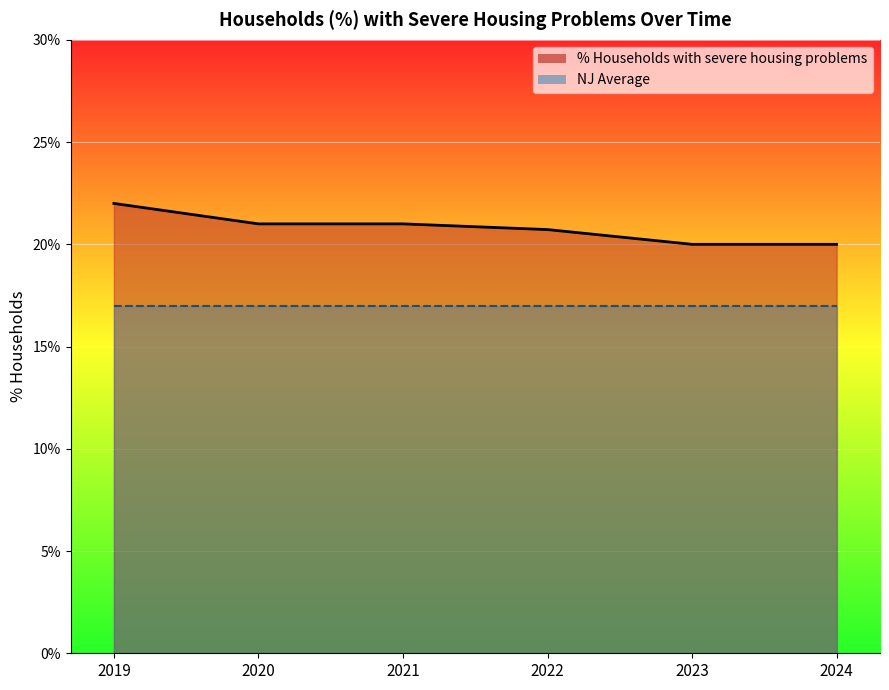

Rank the categories by value from highest to lowest.

2019, 2020, 2021, 2022, 2023, 2024